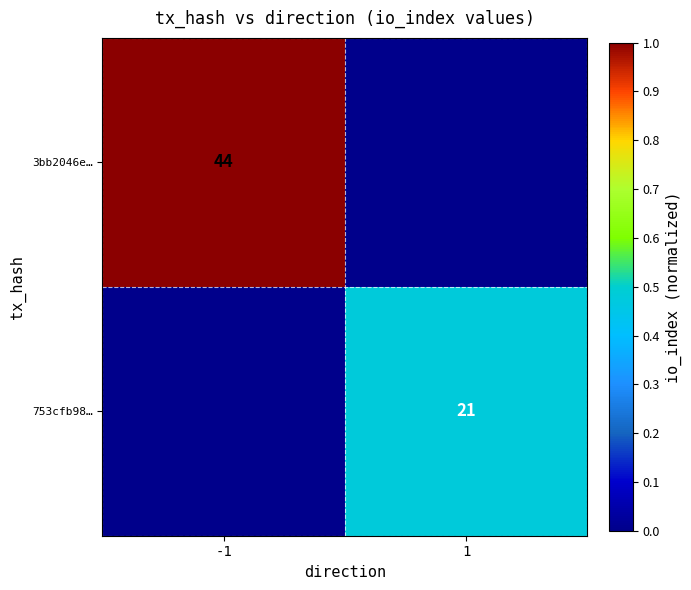

True or false: 753cfb98… has a value of 37 at 1.

False